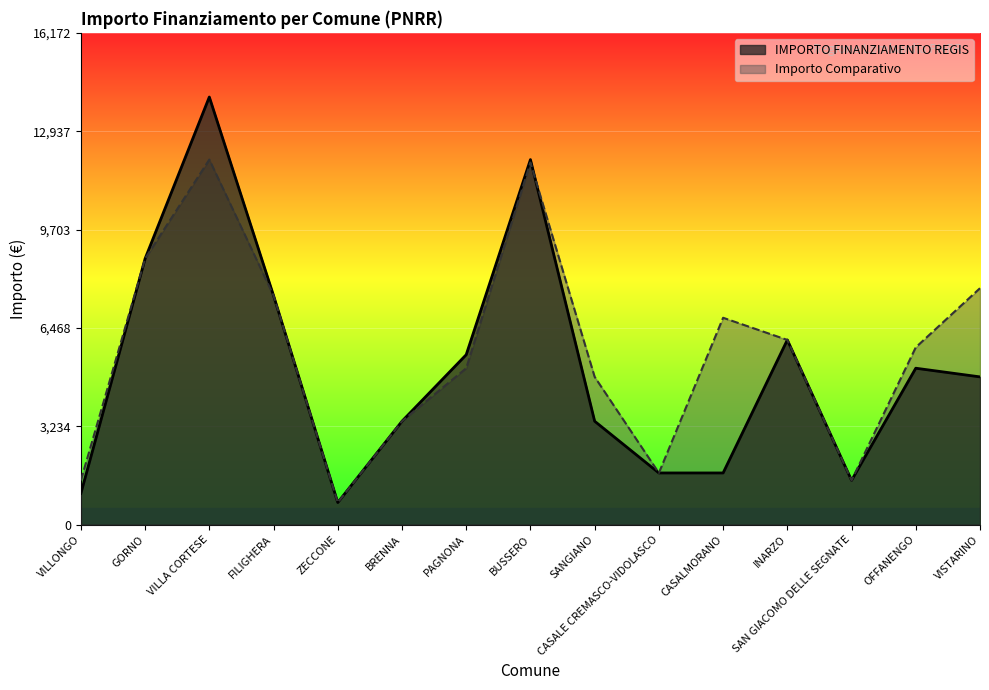

What is the difference between the maximum and minimum values?

13334